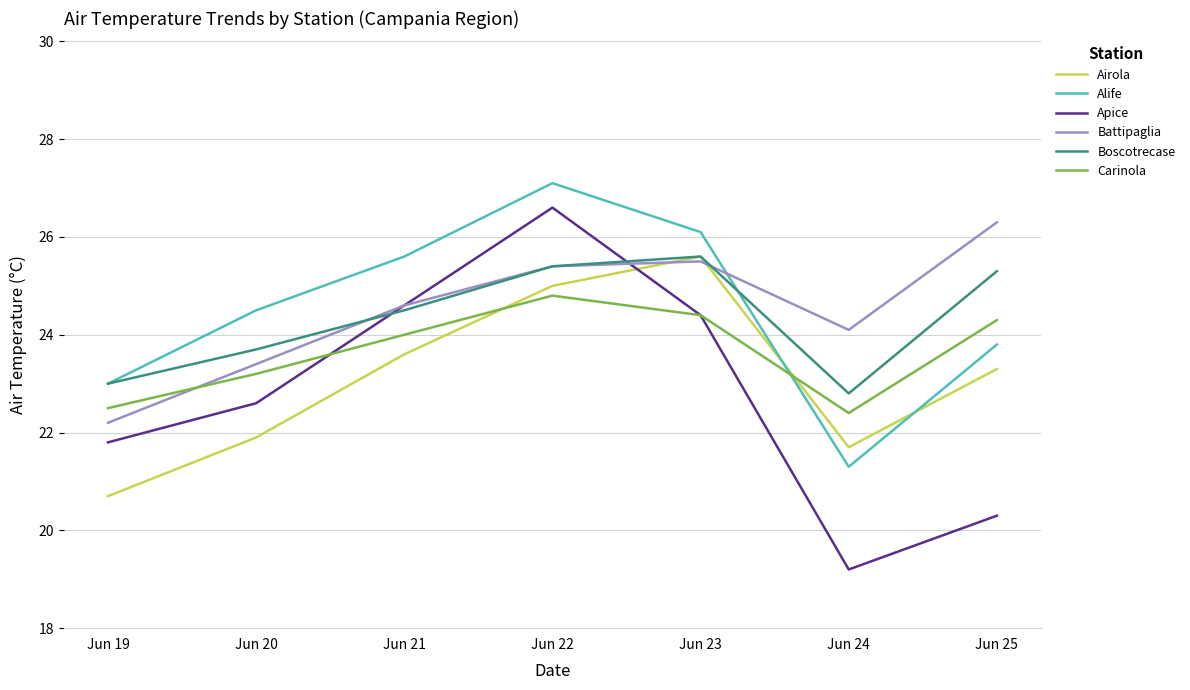

How many interior local peaks does the Carinola series have?

1